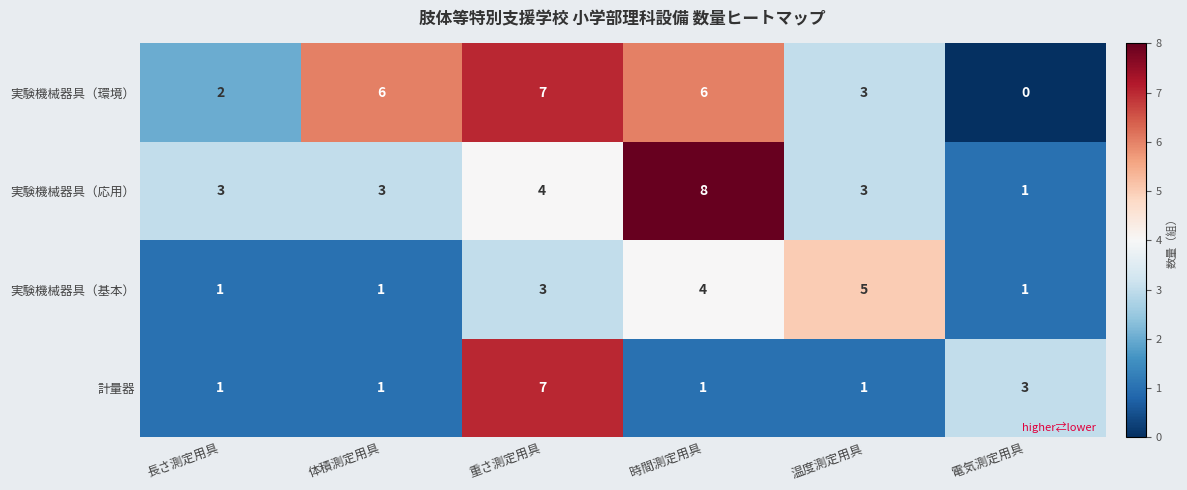

The 実験機械器具（応用） series shows 12 at 時間測定用具. True or false?

False